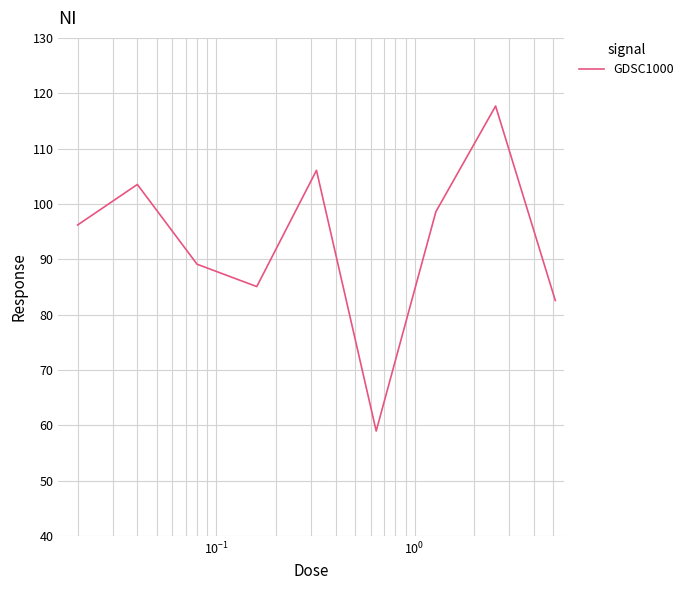

How many values are below 96?

4